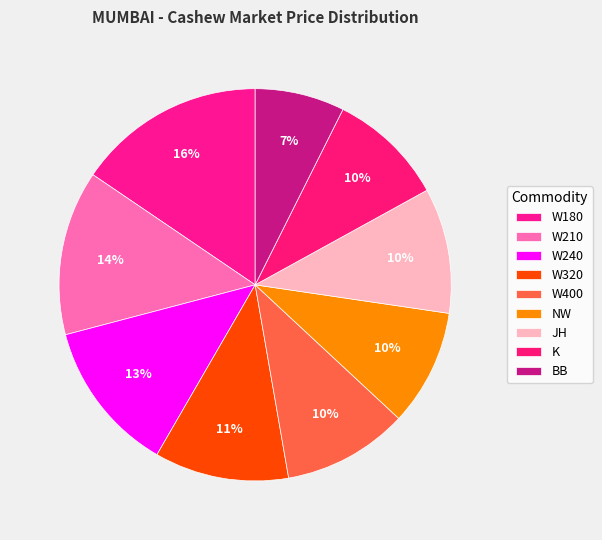

Is the sum of W210 and NW greater than half?

No